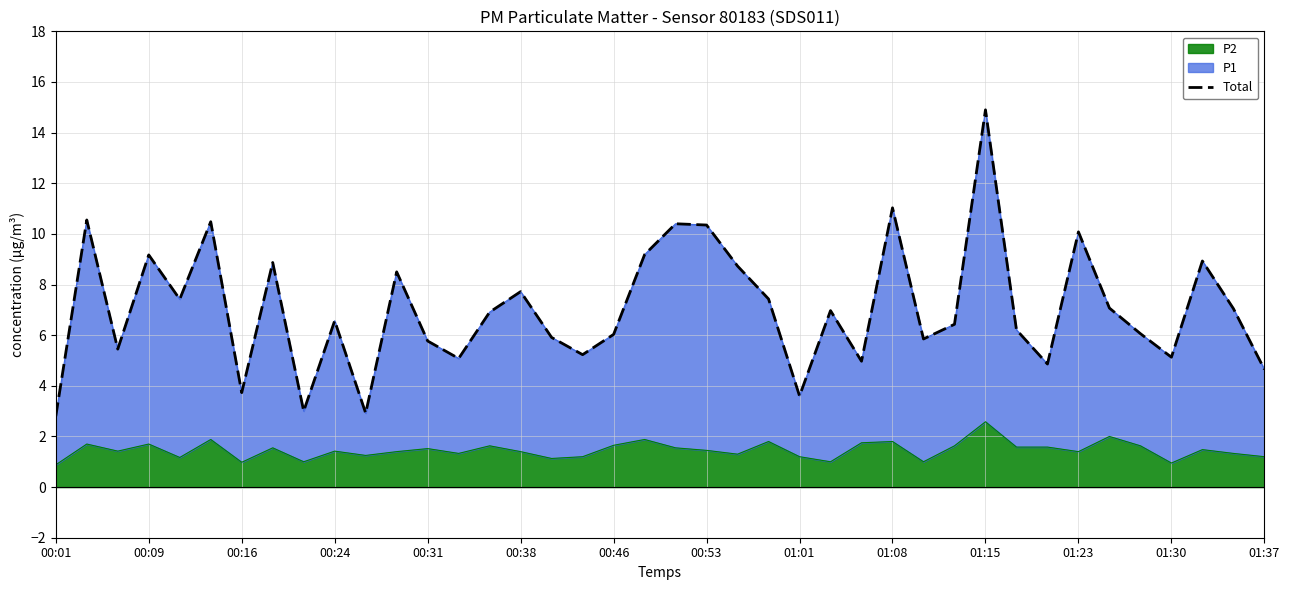

The value at 28 is 5.8. True or false?

True